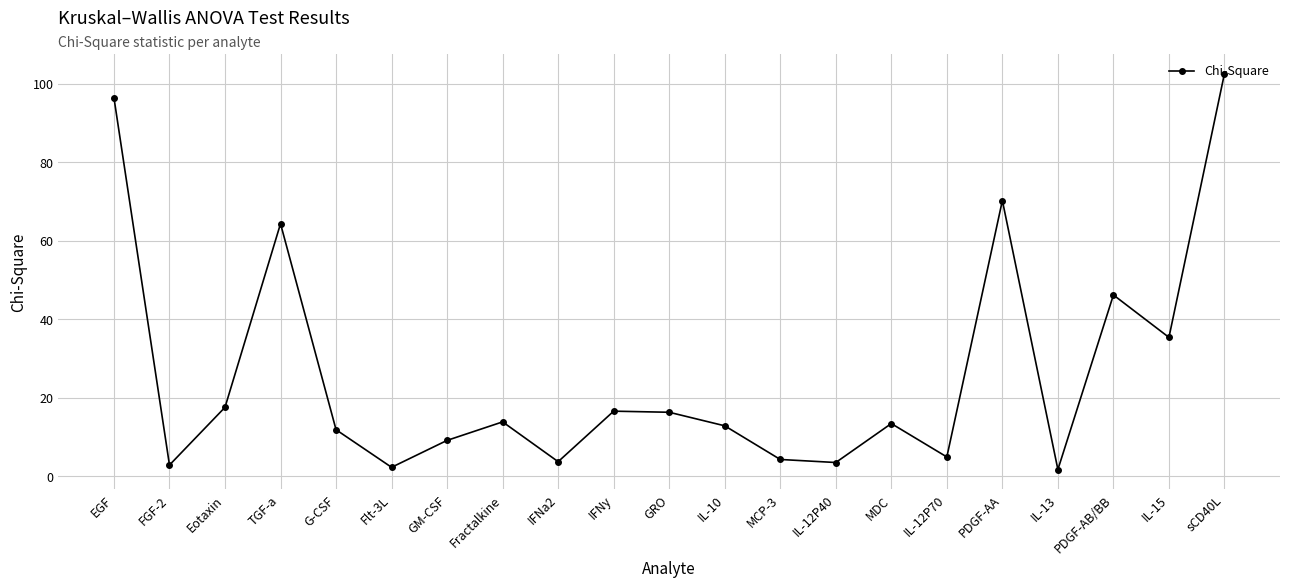

How many points are lower than both their immediate neighbors (excluding endpoints)?

7